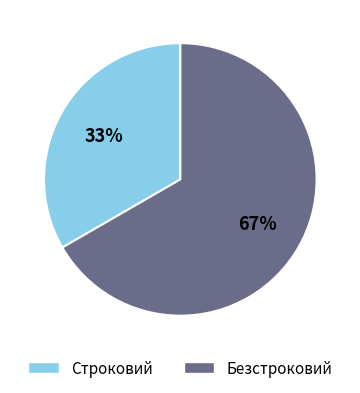

Combined, do Безстроковий and Строковий account for over 50%?

Yes